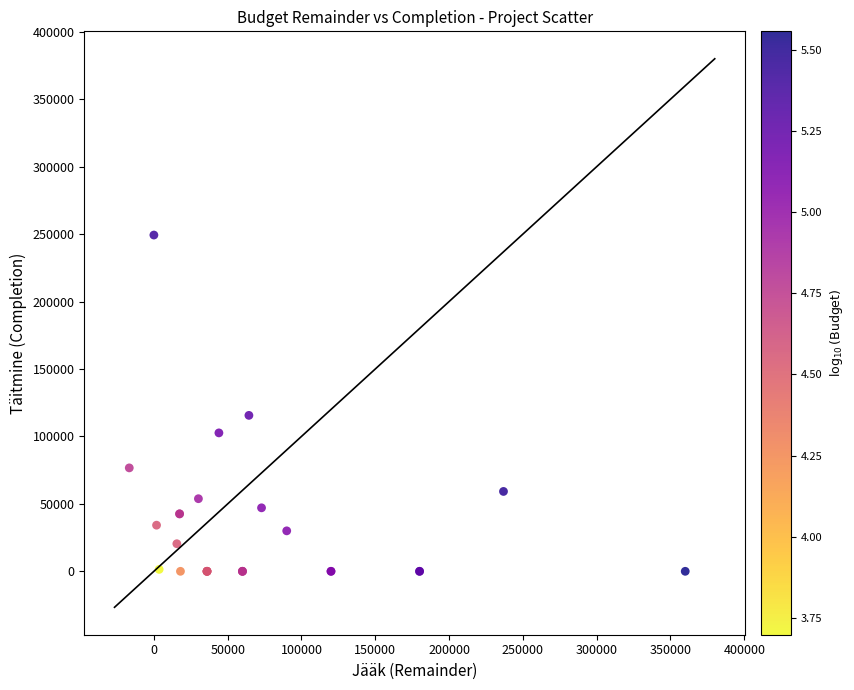

What Y value in the scatter plot is closest to 124652?

115615.2